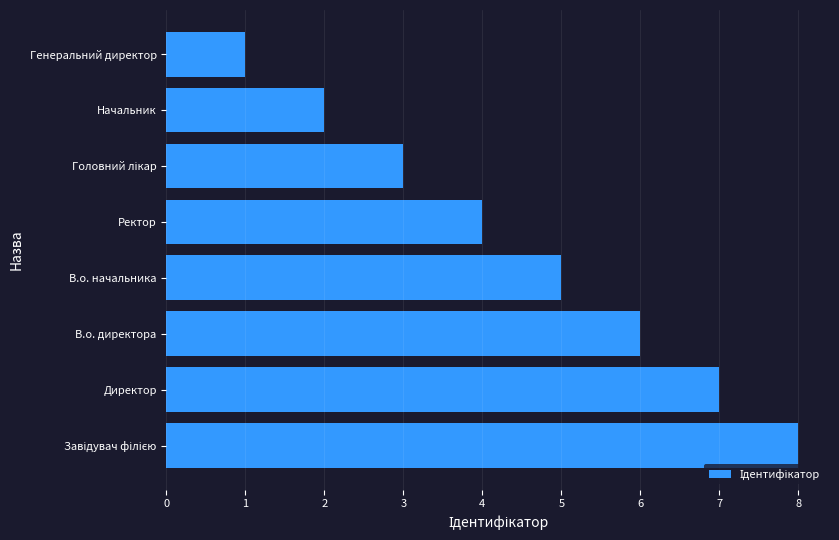

The chart shows a value of 13 at Директор. True or false?

False